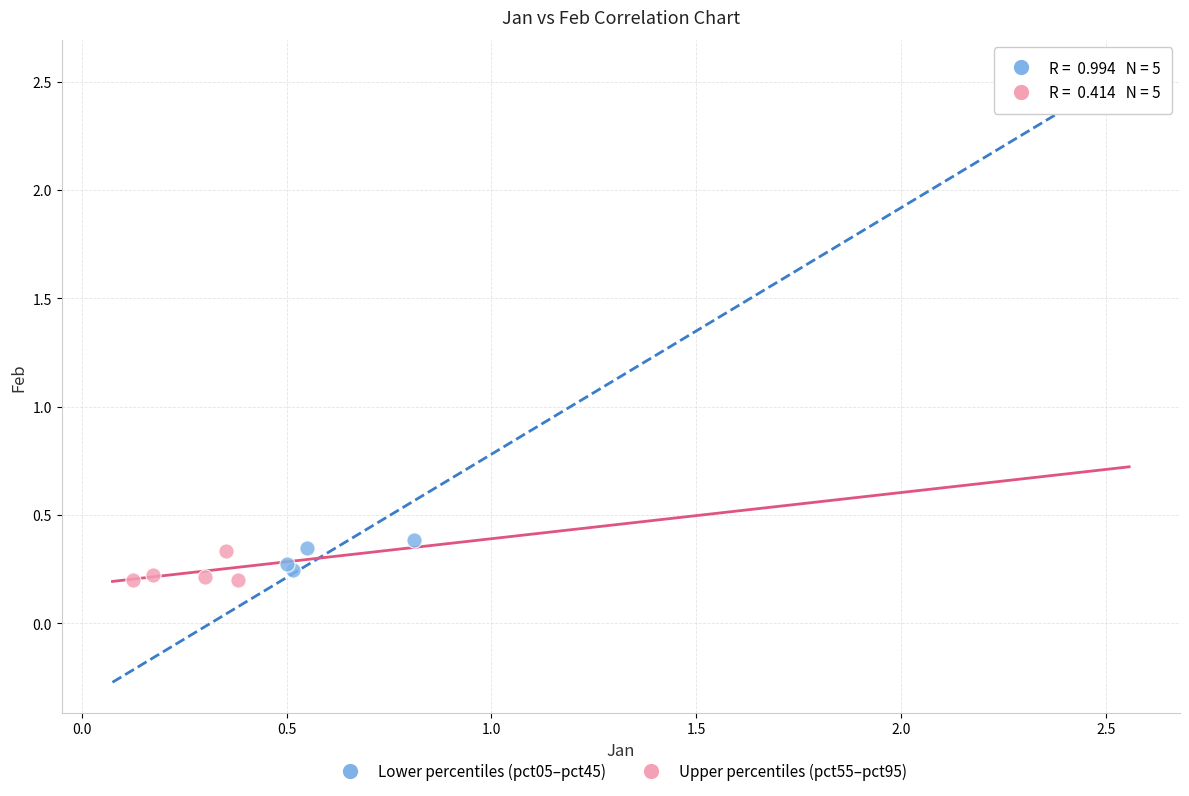

Which series reaches the maximum Y coordinate?

Lower percentiles (pct05–pct45)